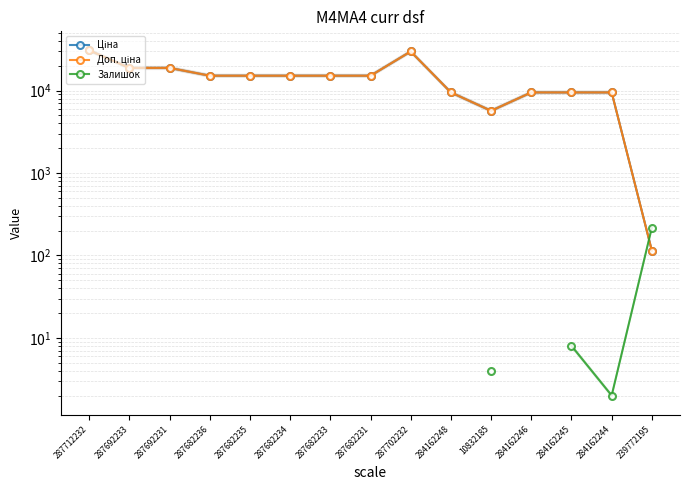

How many interior local peaks does the Ціна series have?

1